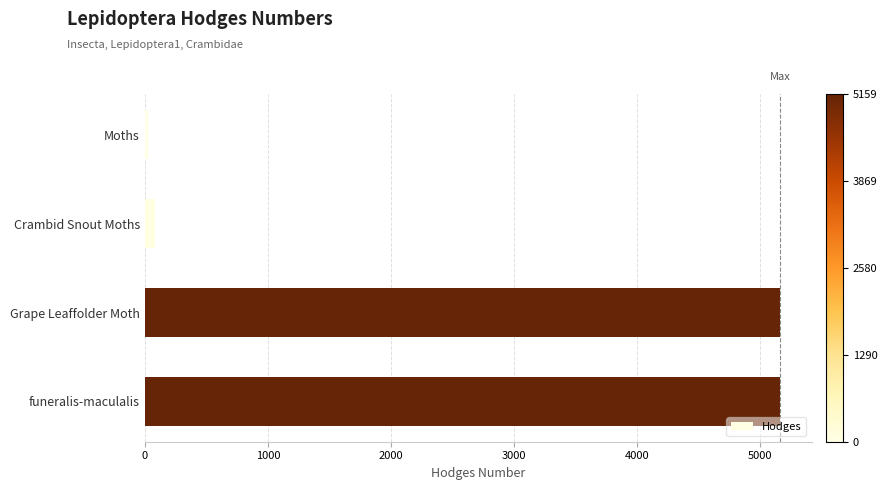

Is it true that the value at funeralis-maculalis is 1443.8?

False